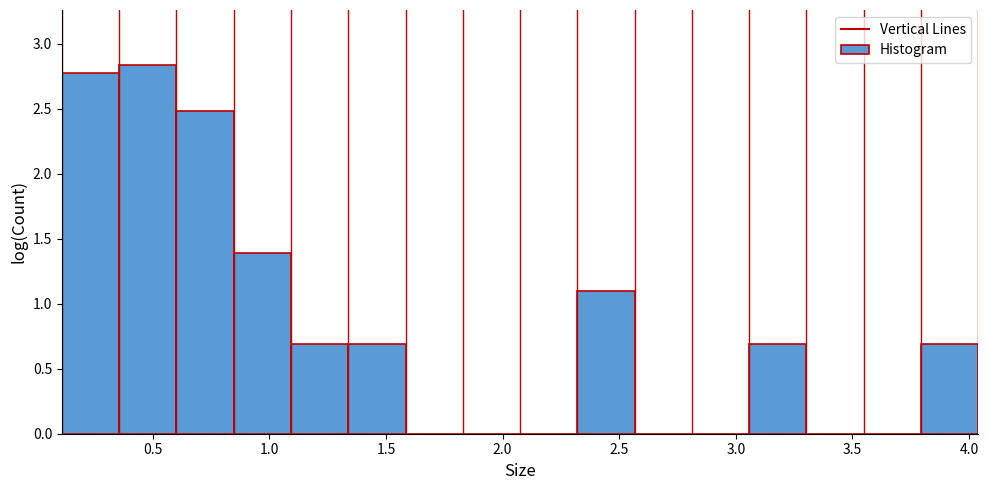

Reading left to right, list every bar in this chart as the range it spans on the x-axis followed by its height. Neither the bar edges nor the heights are printed on the chart, so give them approximately, as read against the axes.

0.10 to 0.35: 2.75
0.35 to 0.60: 2.85
0.60 to 0.85: 2.50
0.85 to 1.10: 1.40
1.10 to 1.35: 0.70
1.35 to 1.60: 0.70
1.60 to 1.85: 0
1.85 to 2.10: 0
2.10 to 2.30: 0
2.30 to 2.55: 1.10
2.55 to 2.80: 0
2.80 to 3.05: 0
3.05 to 3.30: 0.70
3.30 to 3.55: 0
3.55 to 3.80: 0
3.80 to 4.05: 0.70